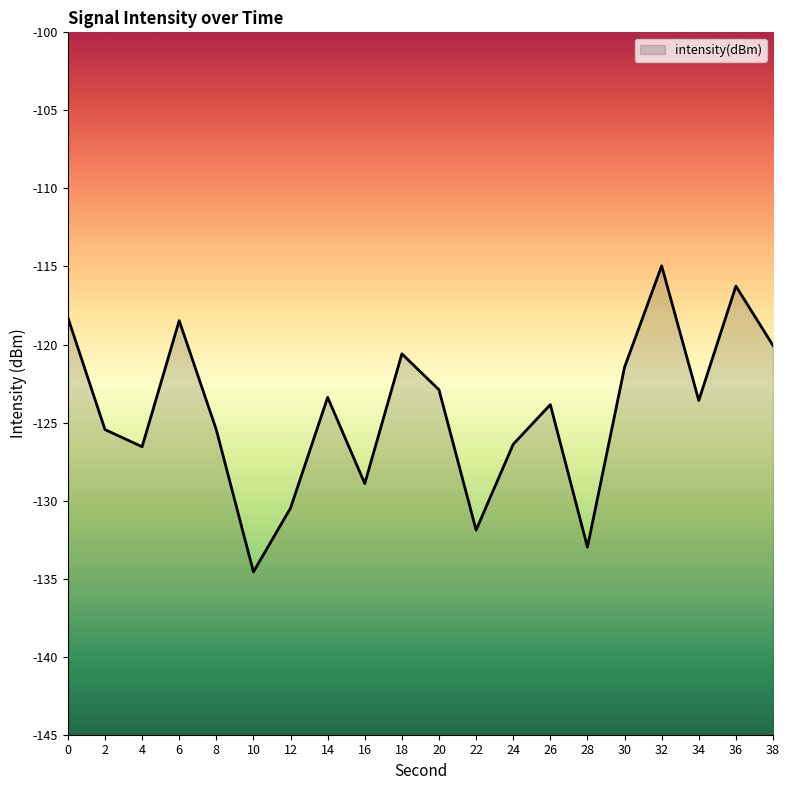

Rank the categories by value from lowest to highest.

10, 28, 22, 12, 16, 4, 24, 8, 2, 26, 34, 14, 20, 30, 18, 38, 6, 0, 36, 32